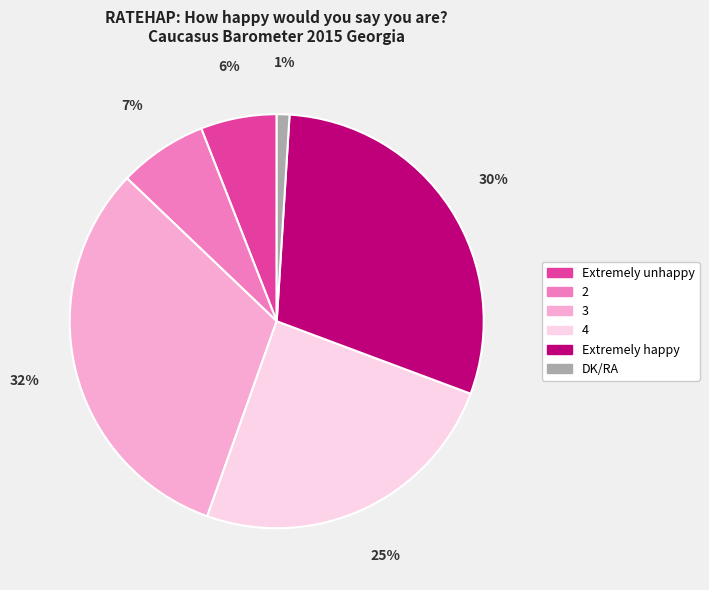

Is the sum of DK/RA and Extremely unhappy greater than half?

No